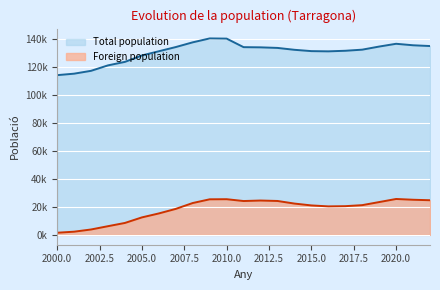

Where is the first local maximum for Total population?

2009